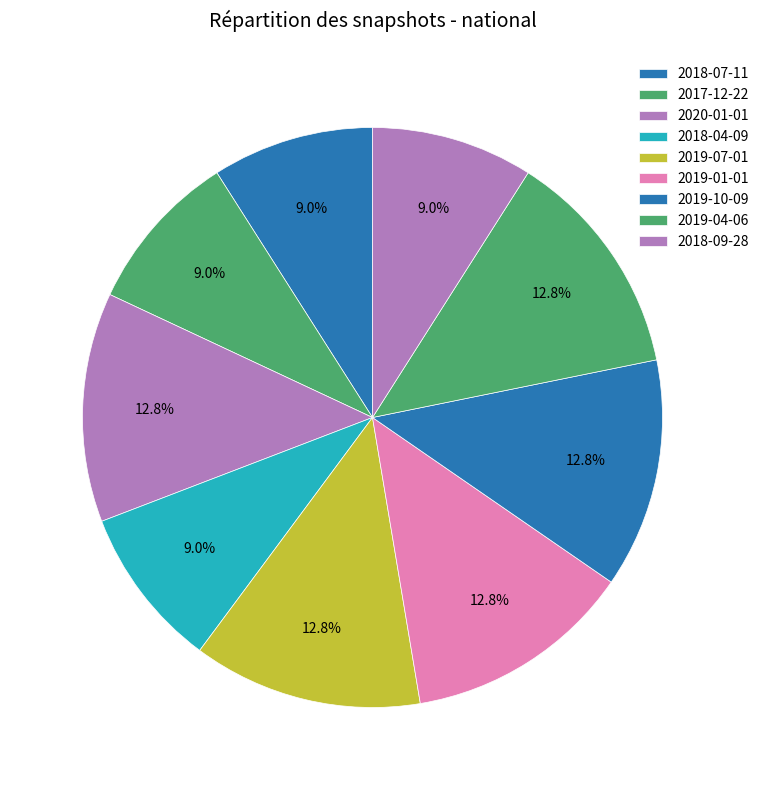

What is the smallest slice in the pie chart?

2018-07-11